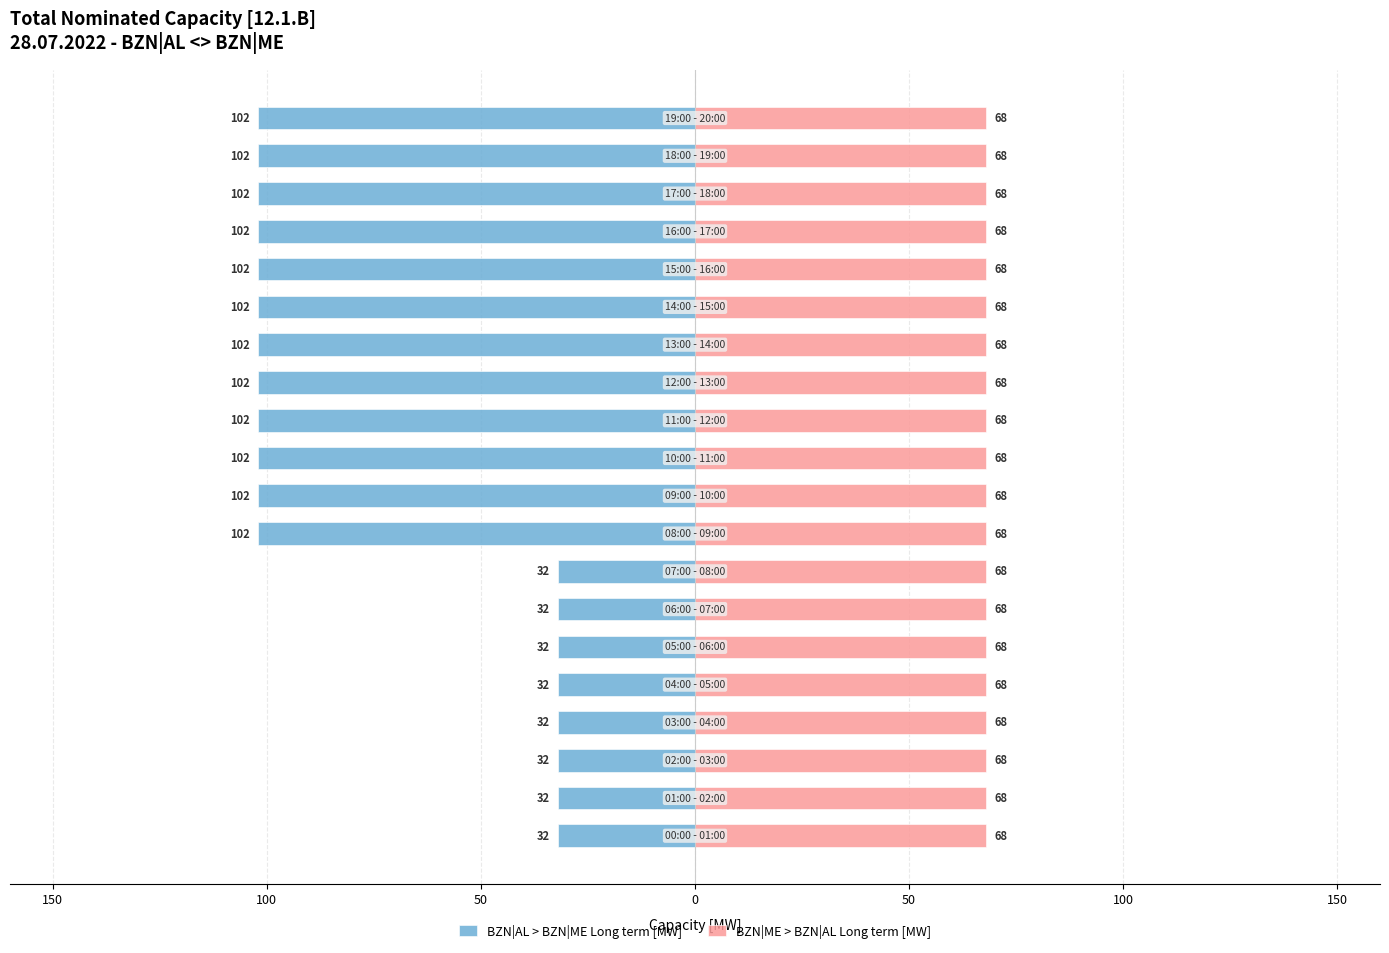

What is the sum of all BZN|AL > BZN|ME Long term [MW] values?

-1480.0